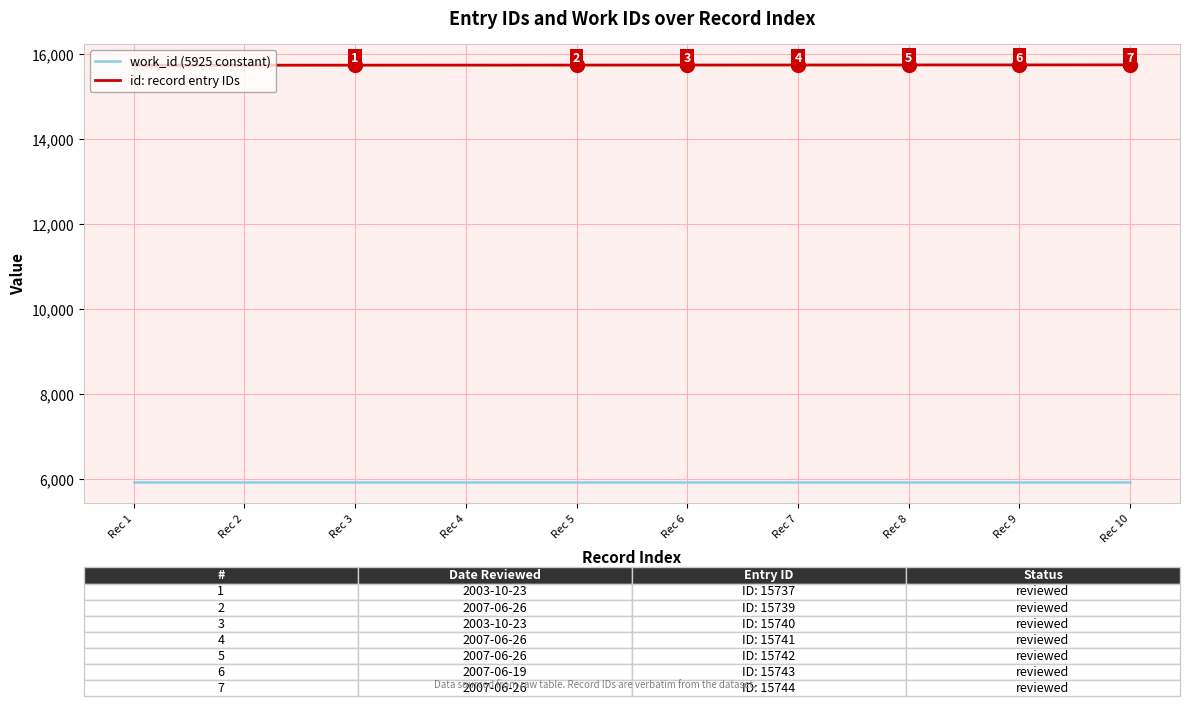

What is the spread (max minus min) of values at Rec 8?

9817